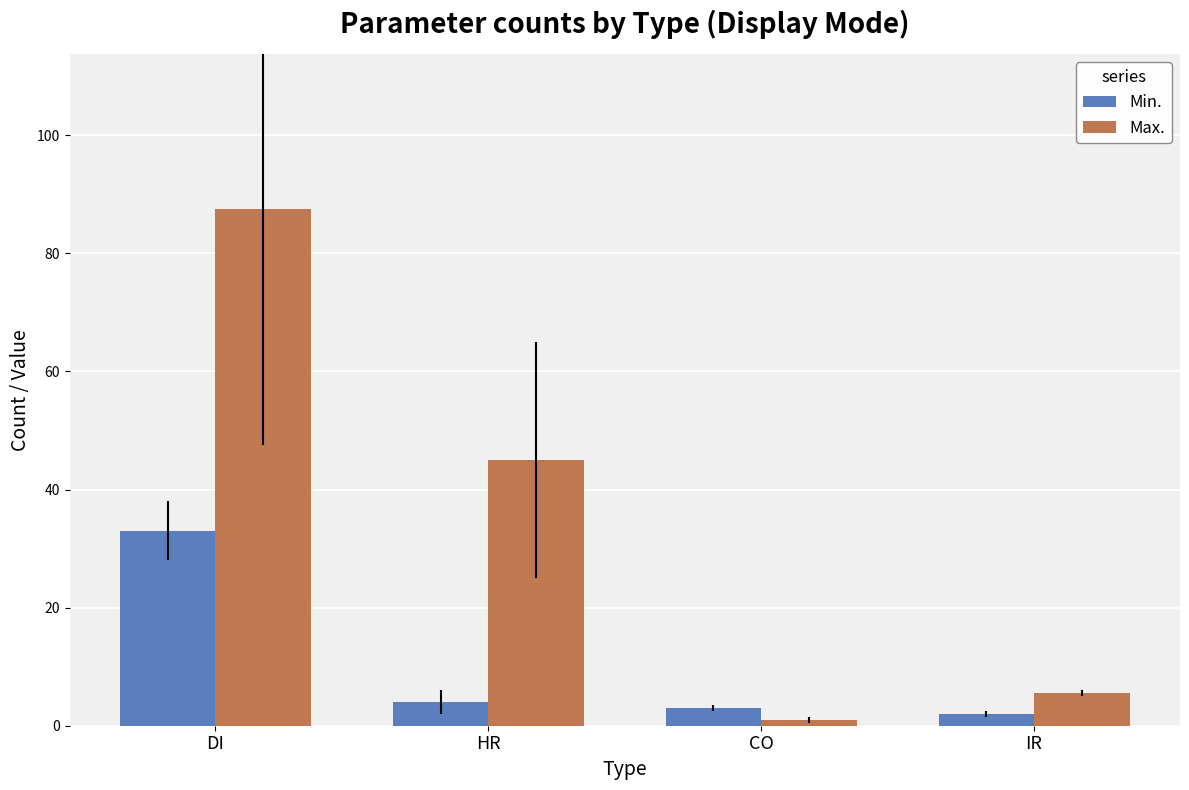

How many categories are shown in the chart?

4